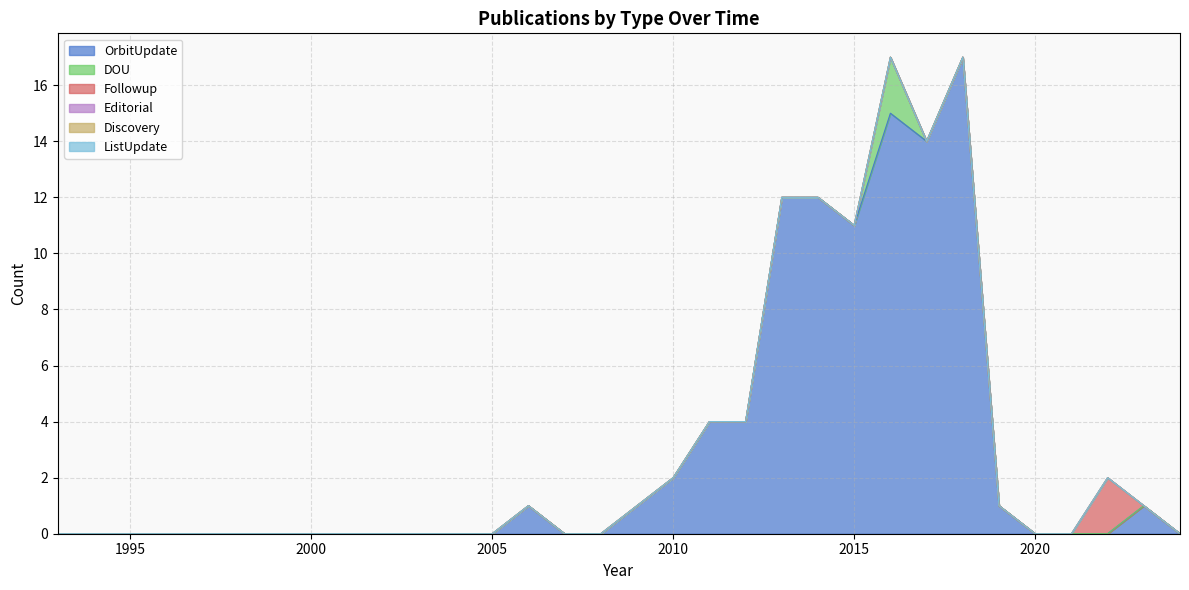

At how many categories does at least one series exceed 1?

10